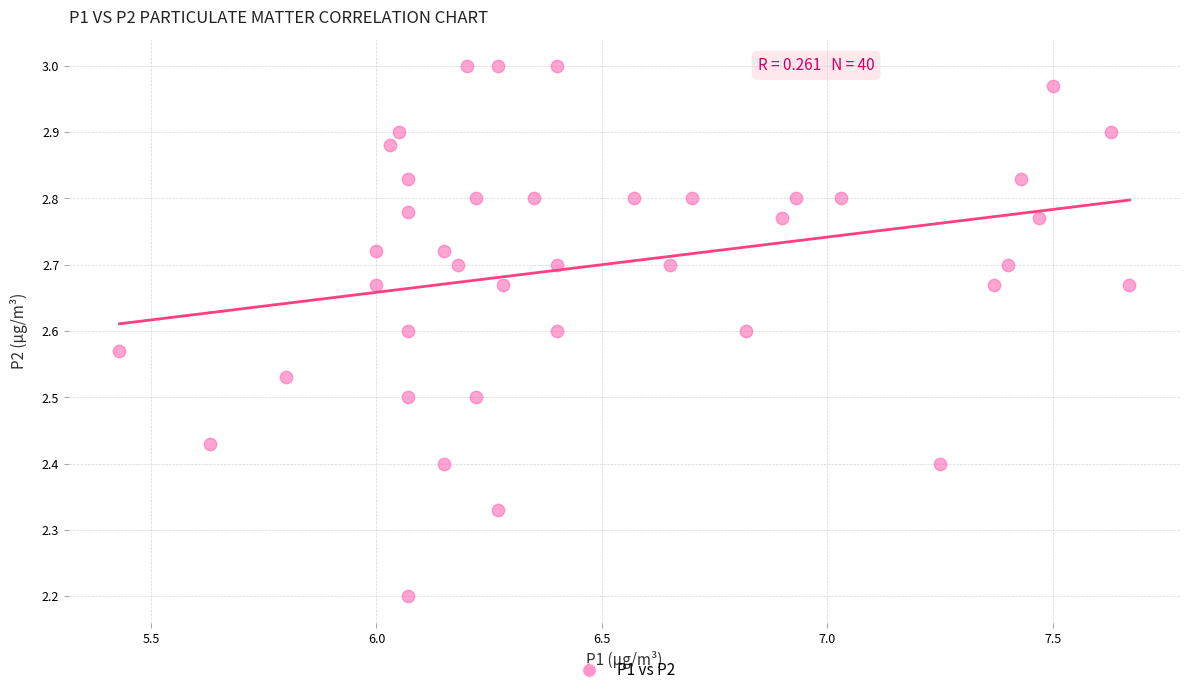

What Y value in the scatter plot is closest to 2?

2.2